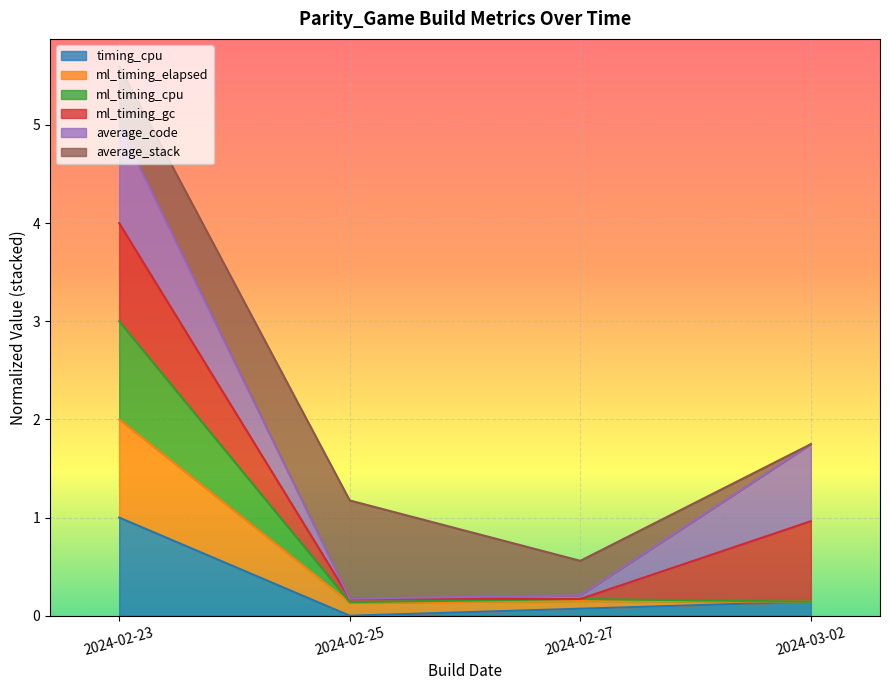

Which category has the highest value in the timing_cpu series?

2024-02-23